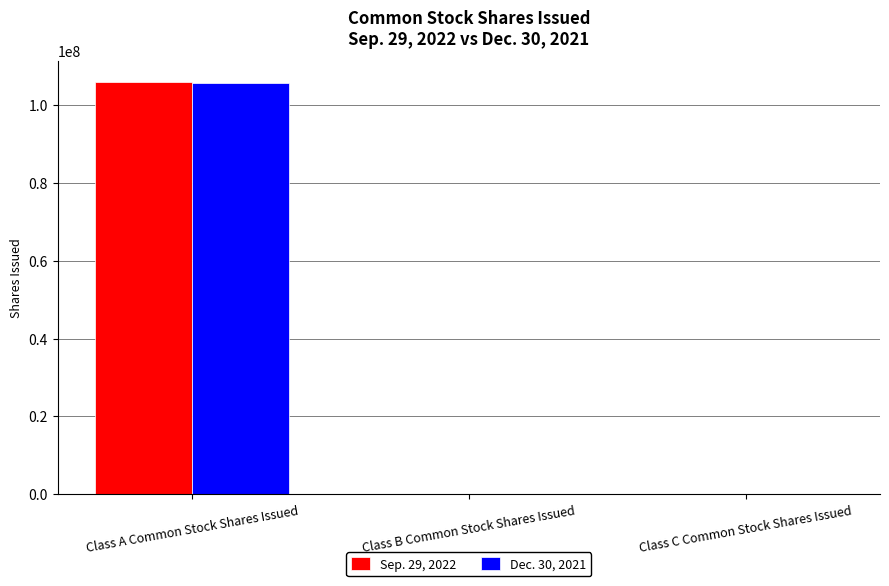

What is the total value across all series at Class A Common Stock Shares Issued?

211877987